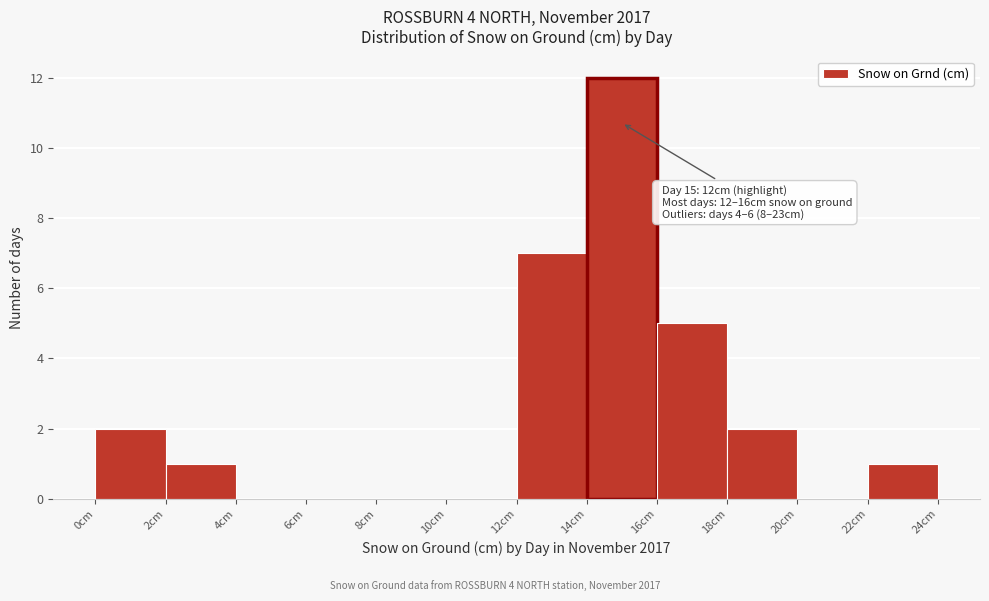

Over which range of the x-axis is the bar tallest?

14 to 16